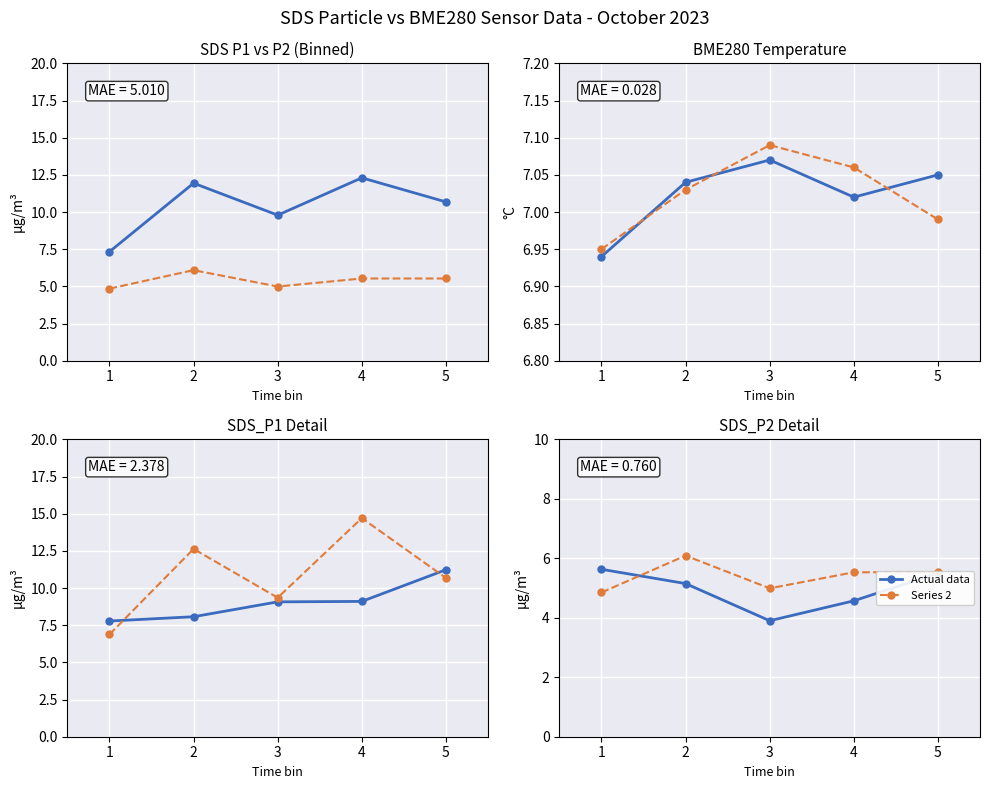

How many data points does each series have?

5